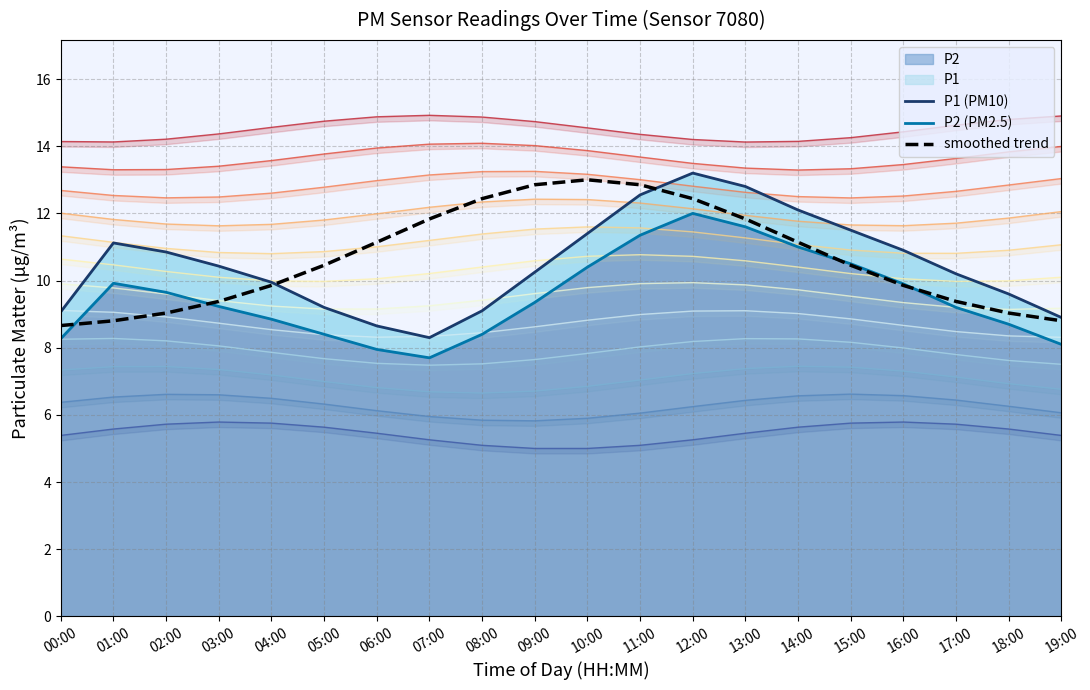

What is the lowest value of the P2 (PM2.5) series?

7.7